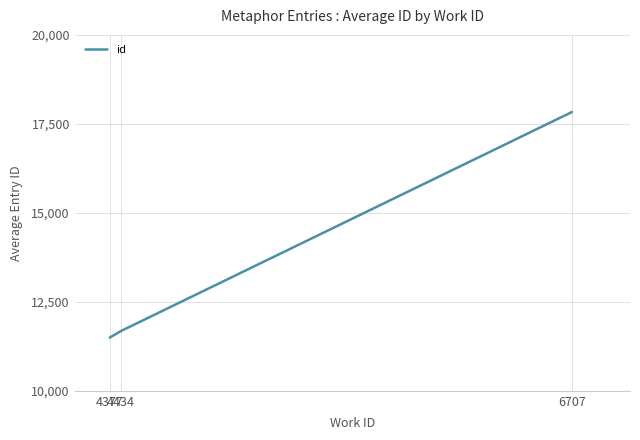

What value does the data have at 6707?

17832.5